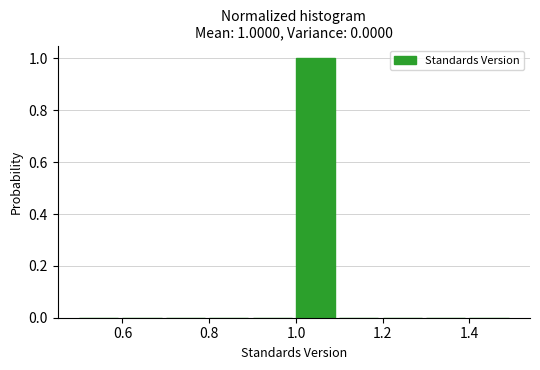

Over which range of the x-axis is the bar tallest?

1.0 to 1.1